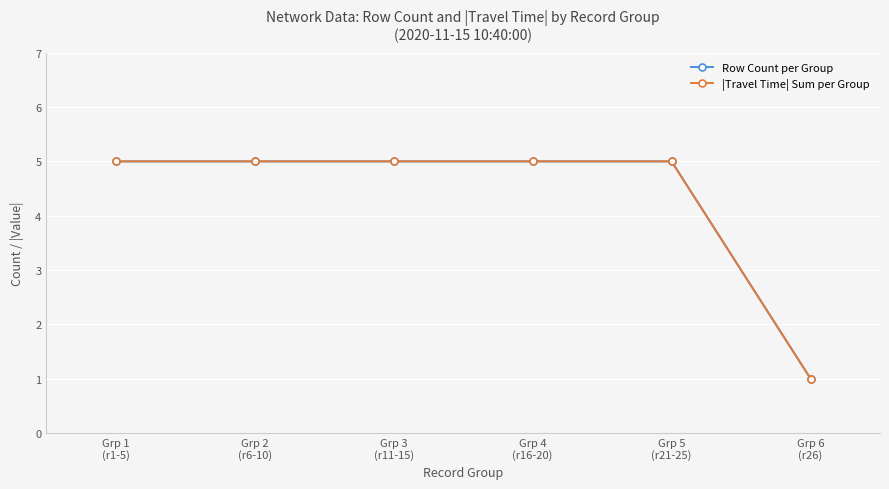

True or false: |Travel Time| Sum per Group and Row Count per Group intersect in this chart.

False